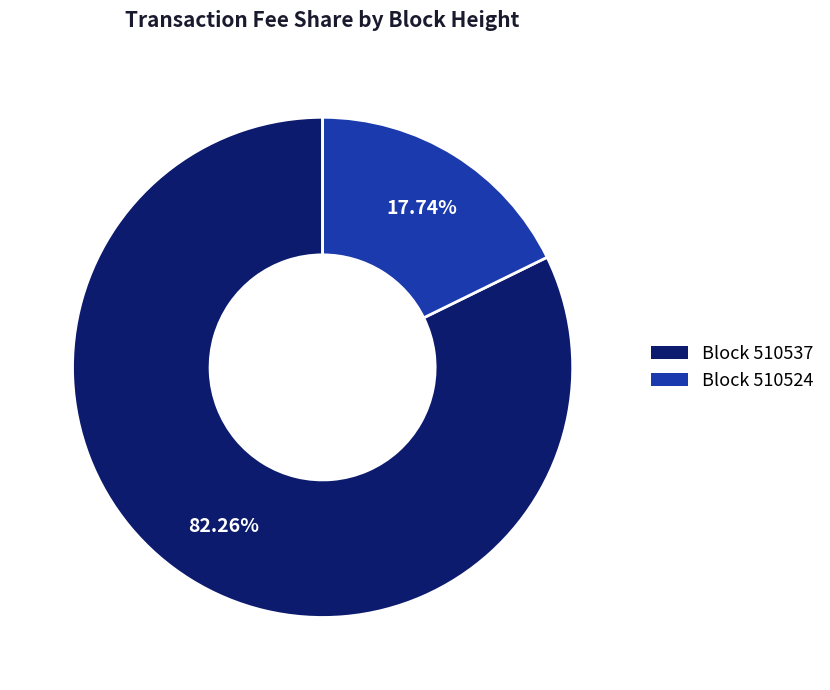

Which category has the smallest portion of the pie?

Block 510524